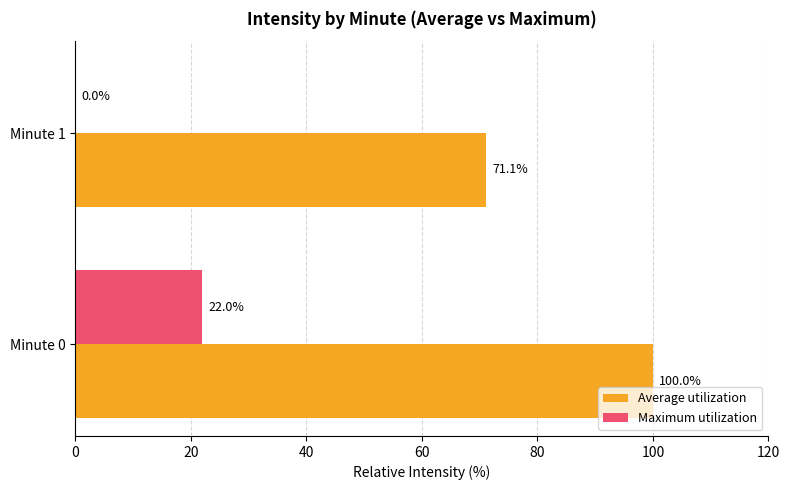

Which series changed the most between Minute 0 and Minute 1?

Average utilization